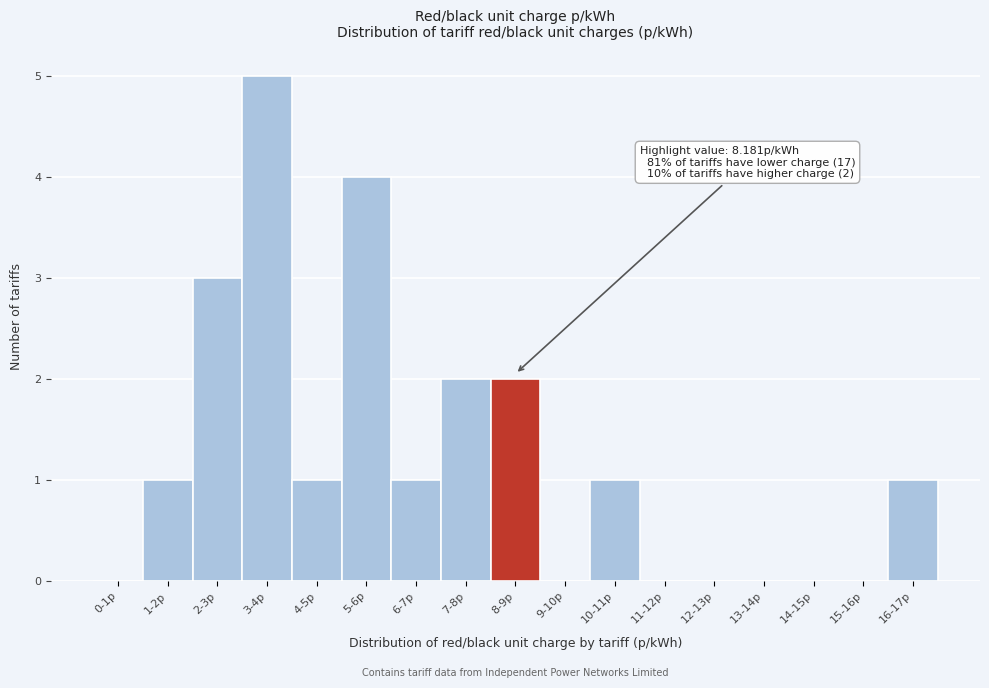

Reading right to left, list all the values displayed in this chart.

16-17p=1	15-16p=0	14-15p=0	13-14p=0	12-13p=0	11-12p=0	10-11p=1	9-10p=0	8-9p=2	7-8p=2	6-7p=1	5-6p=4	4-5p=1	3-4p=5	2-3p=3	1-2p=1	0-1p=0